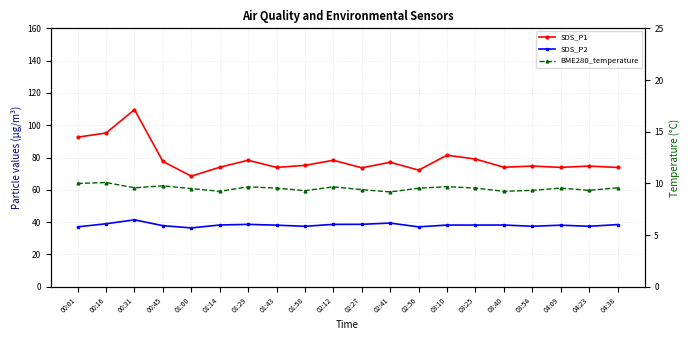

Where is SDS_P2 nearest to the value 38?

01:43